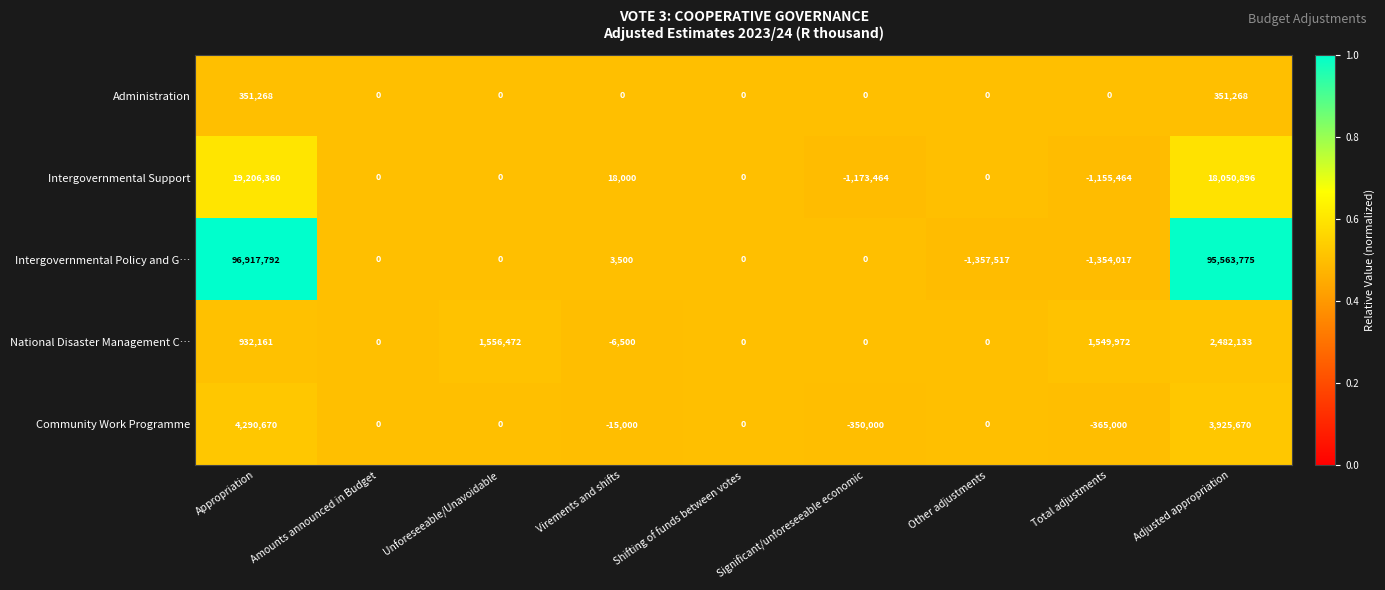

At which label does Intergovernmental Support first exceed 0?

Appropriation